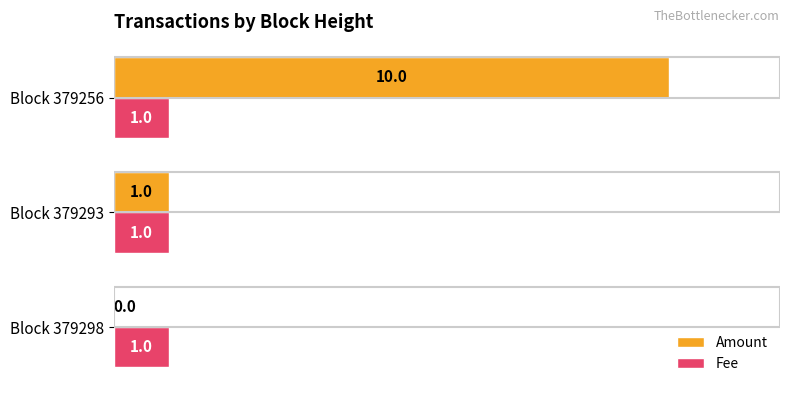

True or false: Amount has a value of 0 at Block 379293.

False